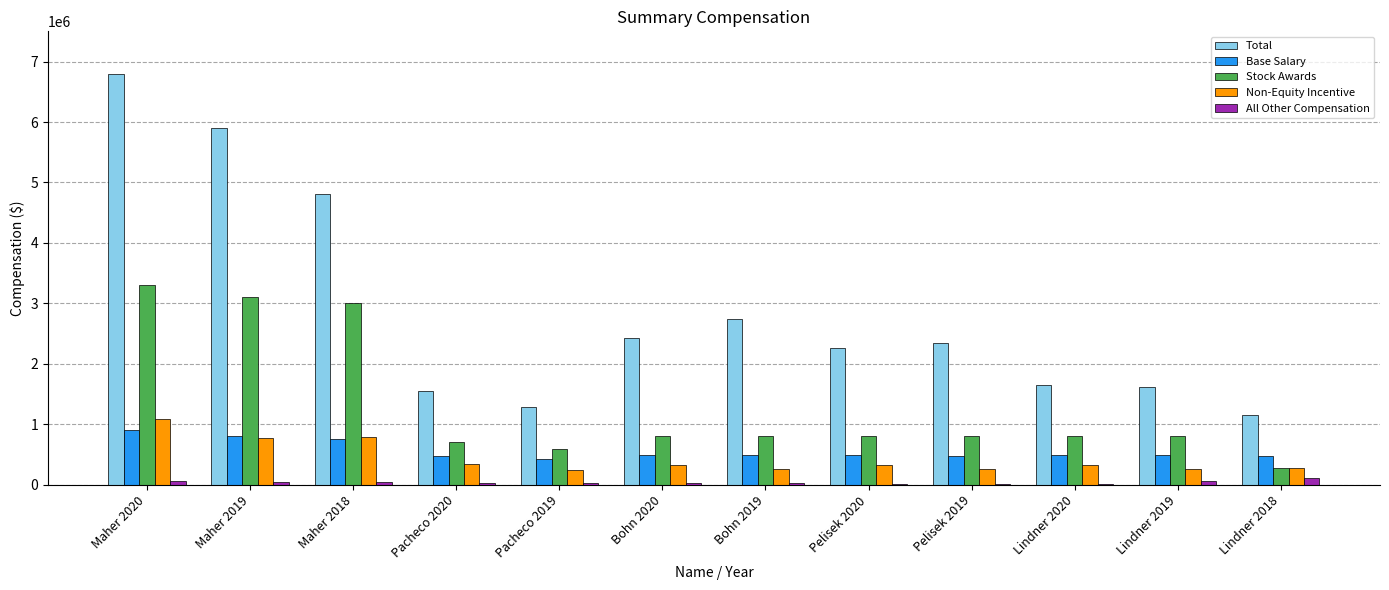

At which category is the sum across all series the highest?

Maher 2020